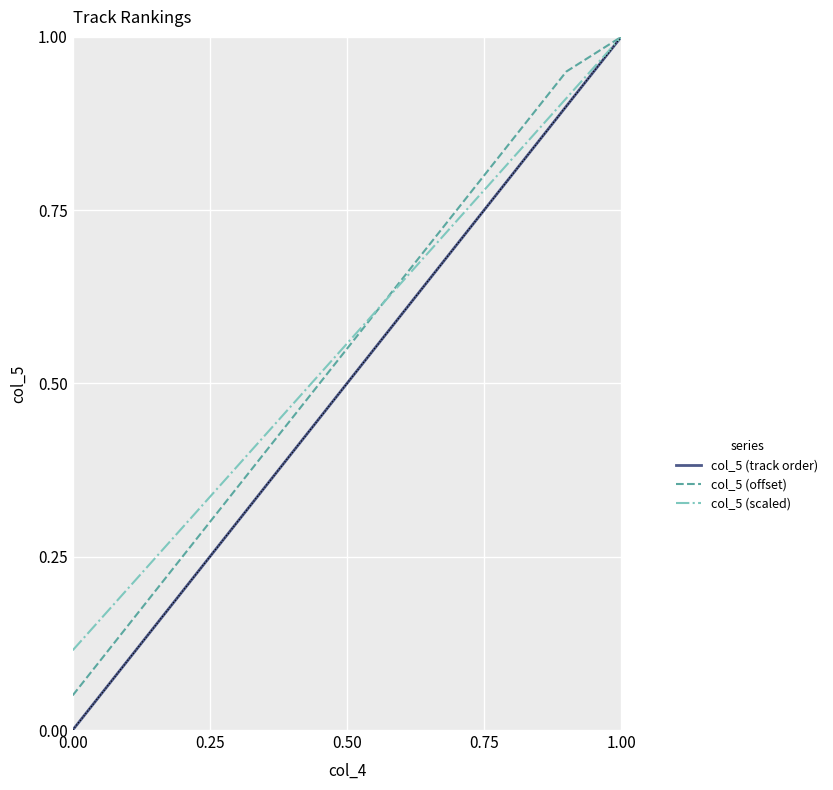

Which series has the largest range (max minus min)?

col_5 (track order)